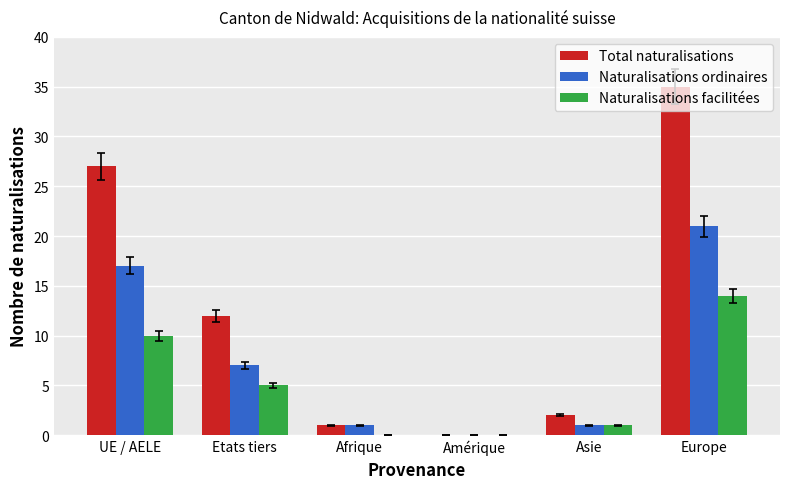

Are the bars horizontal?

No